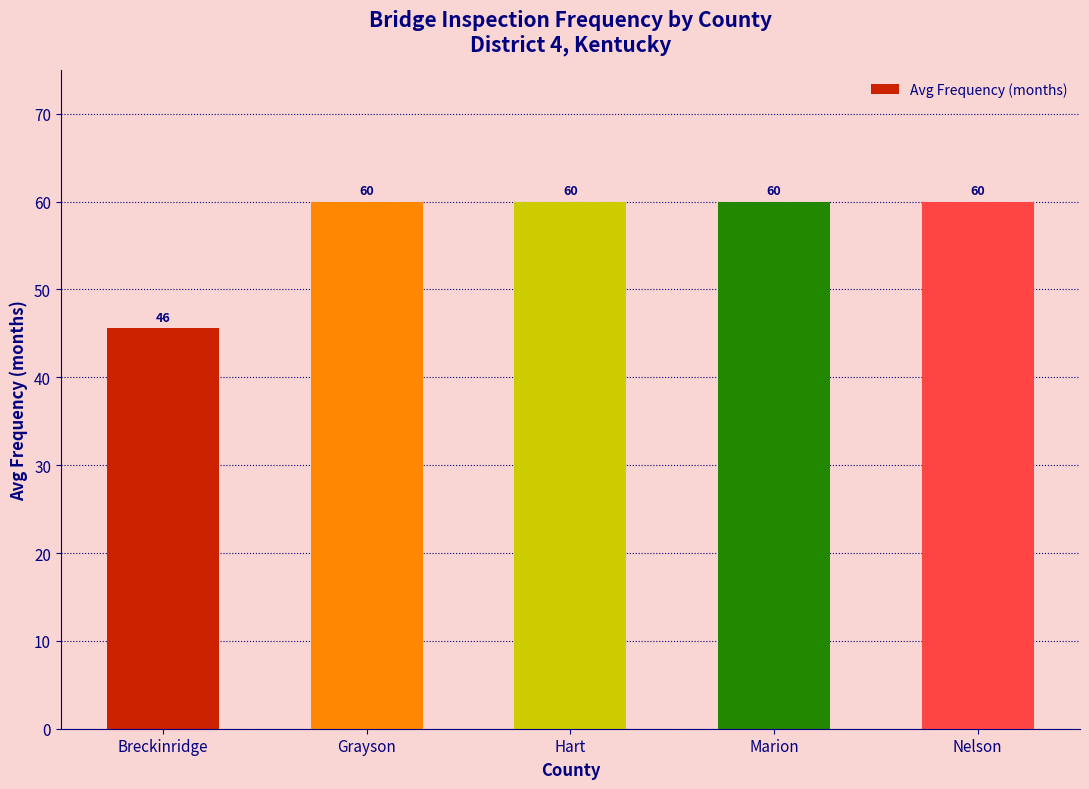

What is the difference between the maximum and minimum values?

14.4